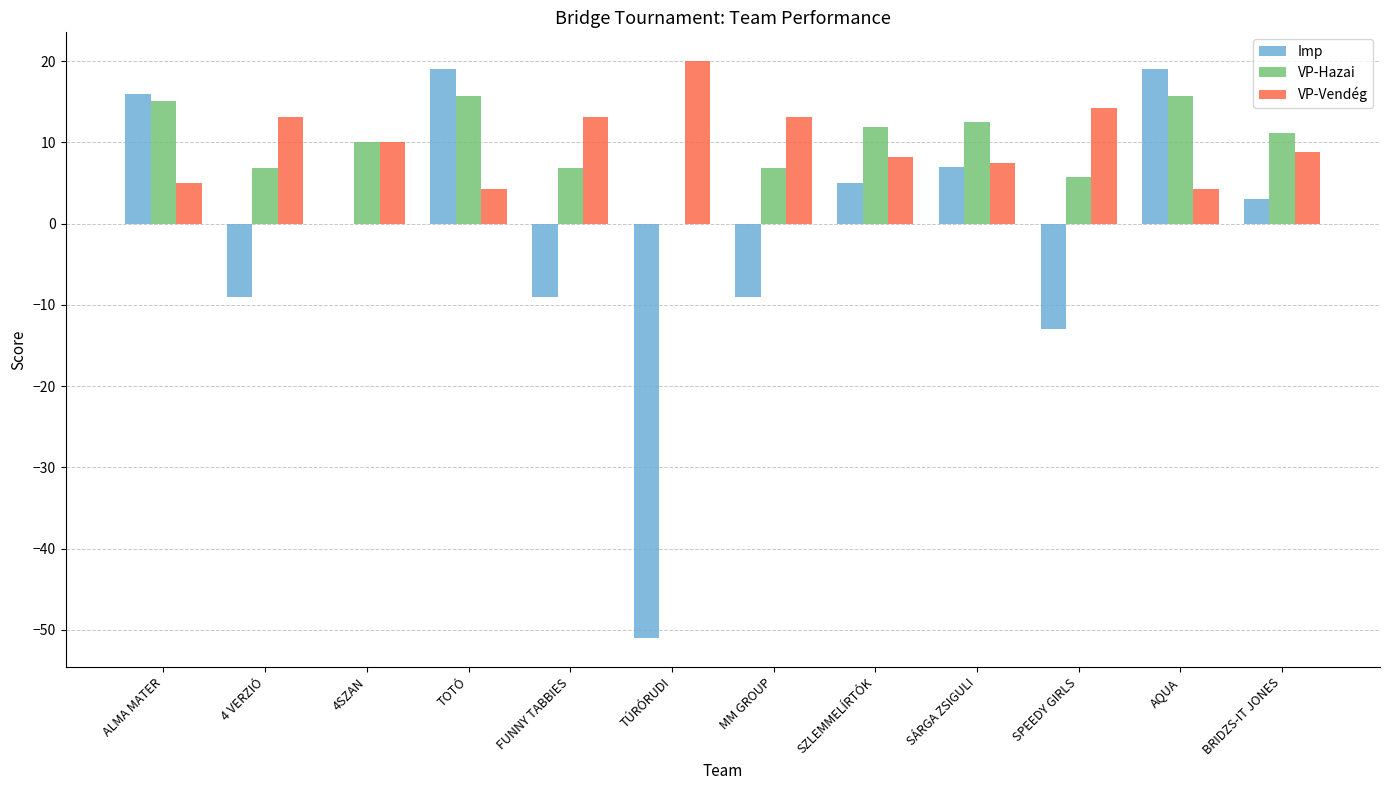

The VP-Hazai series shows 2.7 at SÁRGA ZSIGULI. True or false?

False